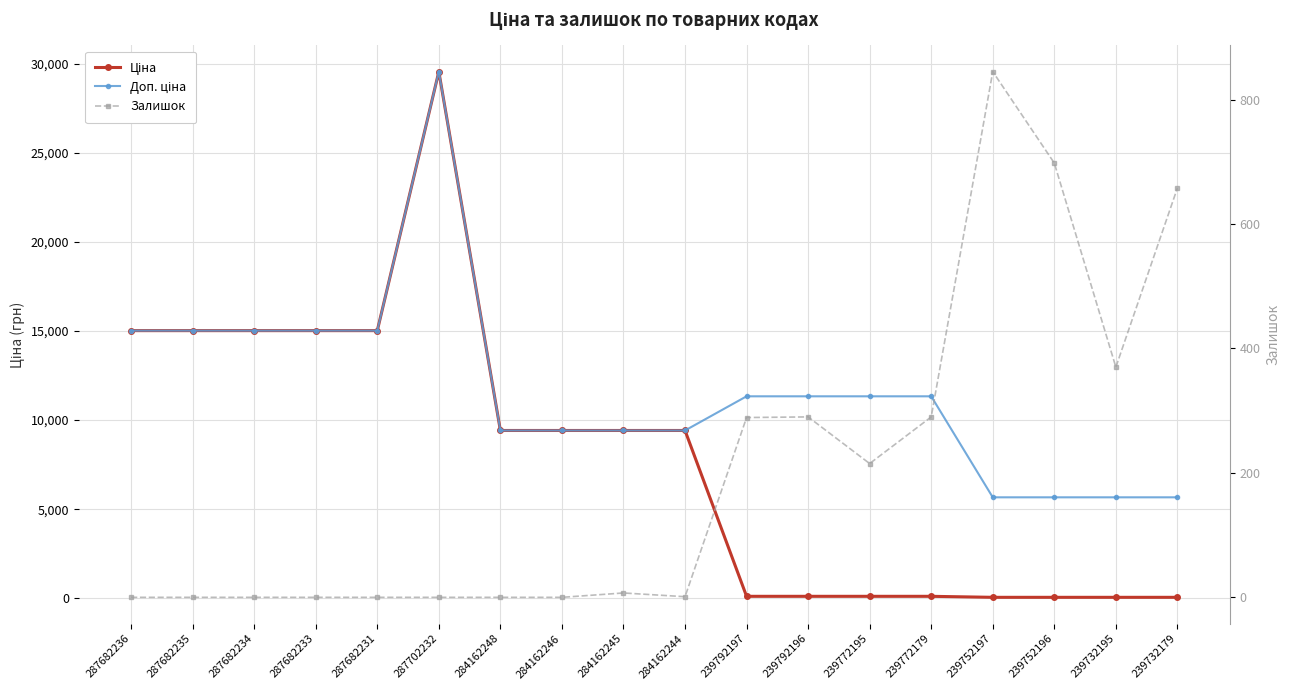

Rank the series by their average value, from lowest to highest.

Залишок, Ціна, Доп. ціна